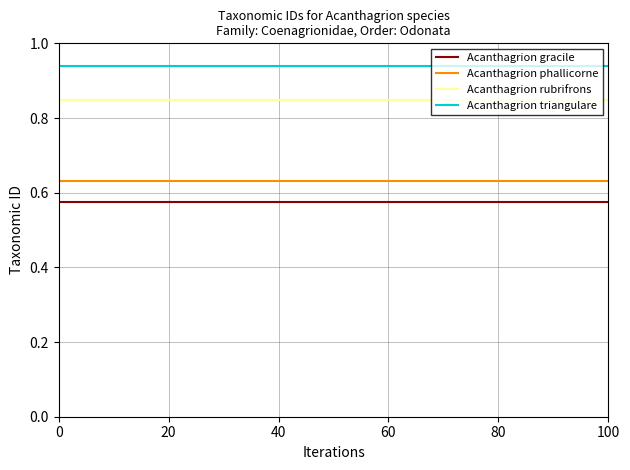

How many lines are shown in the chart?

4